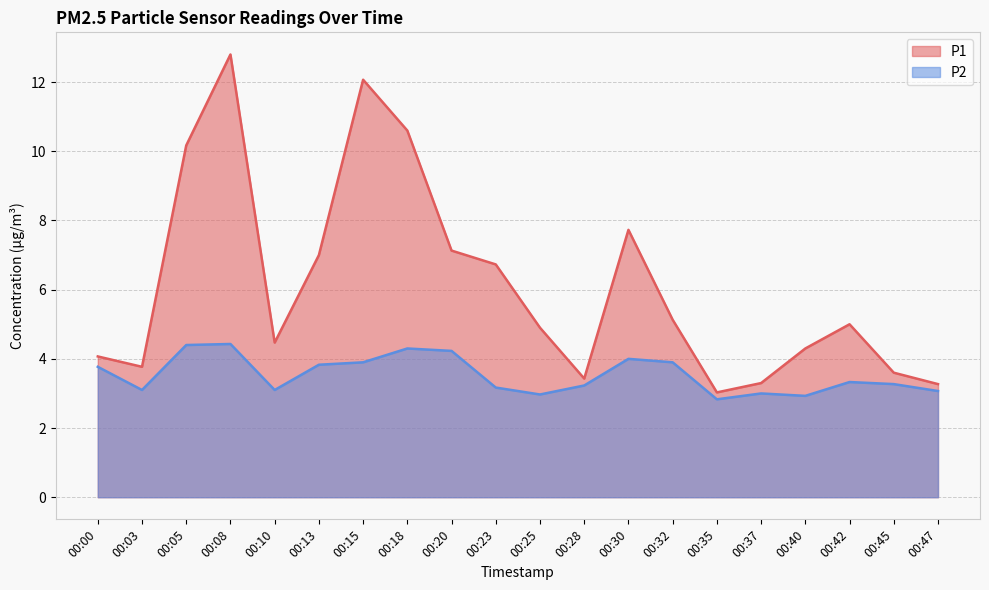

What is the difference between the maximum and second lowest values in the P2 series?

1.5